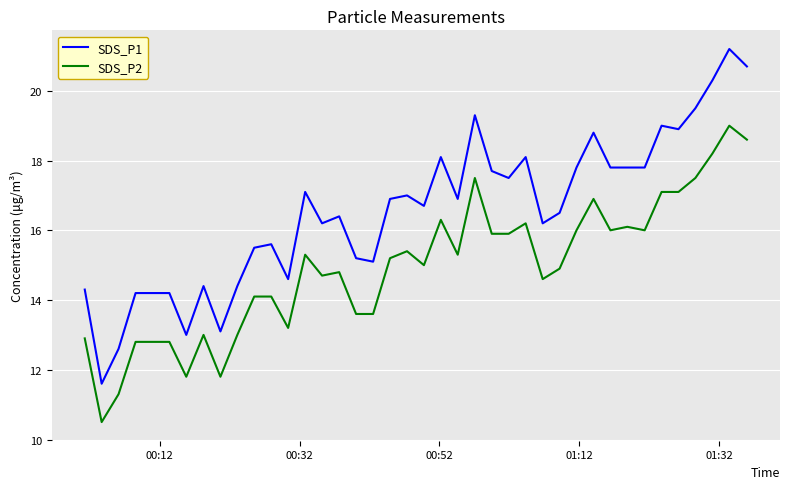

Which series has the widest spread of values?

SDS_P1